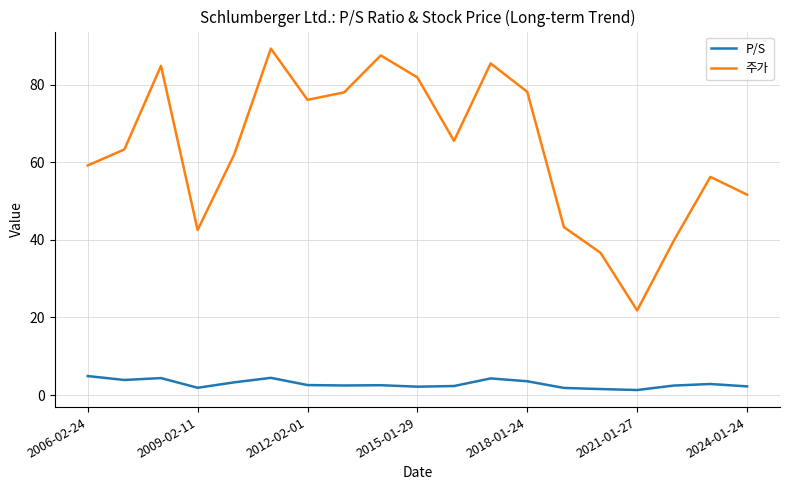

List the series in order of their overall mean, lowest first.

P/S, 주가